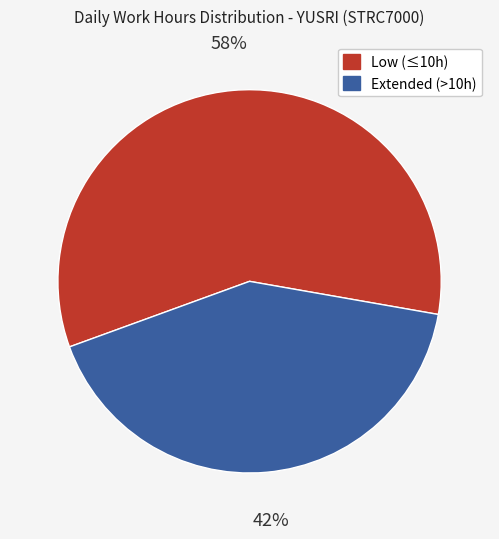

Is there a majority slice in this chart?

Yes